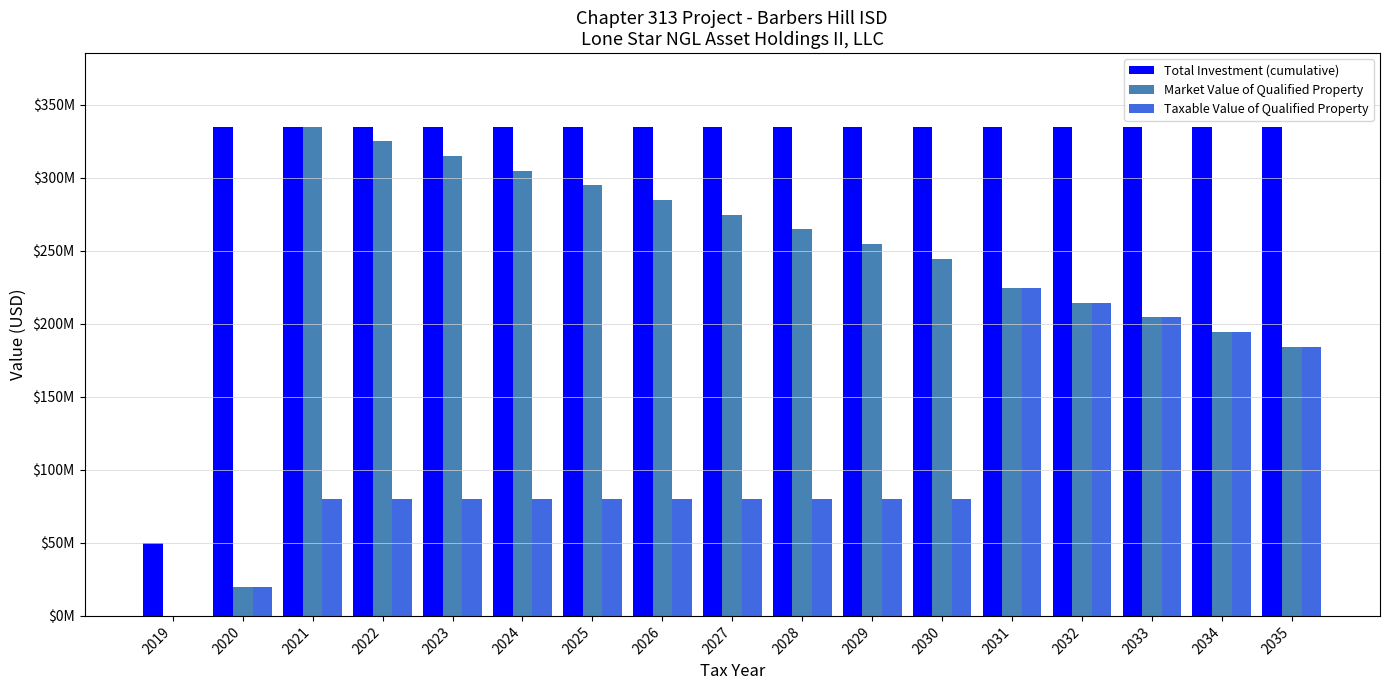

Which series has the largest range (max minus min)?

Market Value of Qualified Property